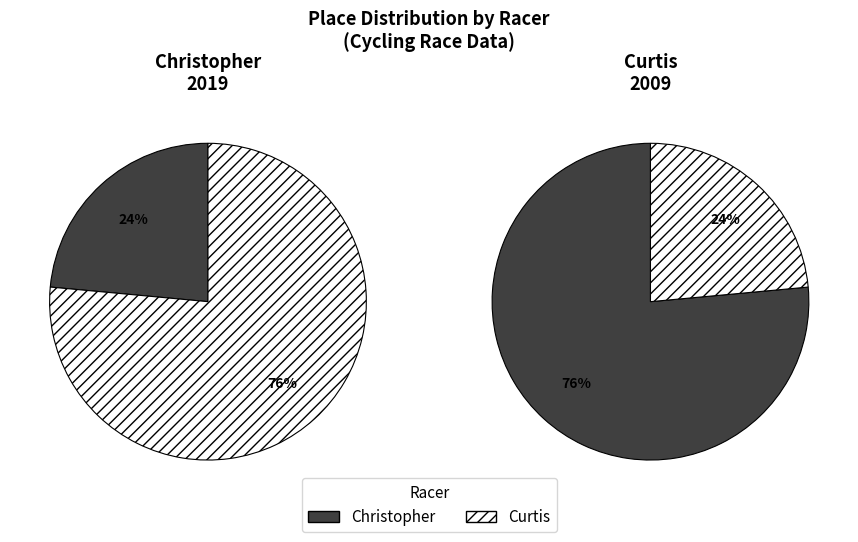

How much of the chart is everything except Christopher?

76.5%